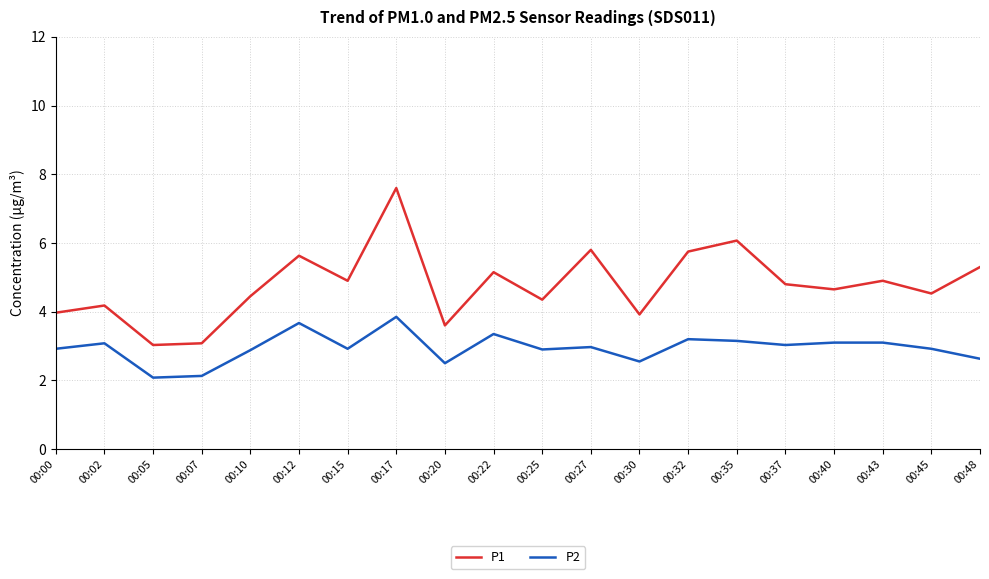

Rank the series by their maximum value, from highest to lowest.

P1, P2